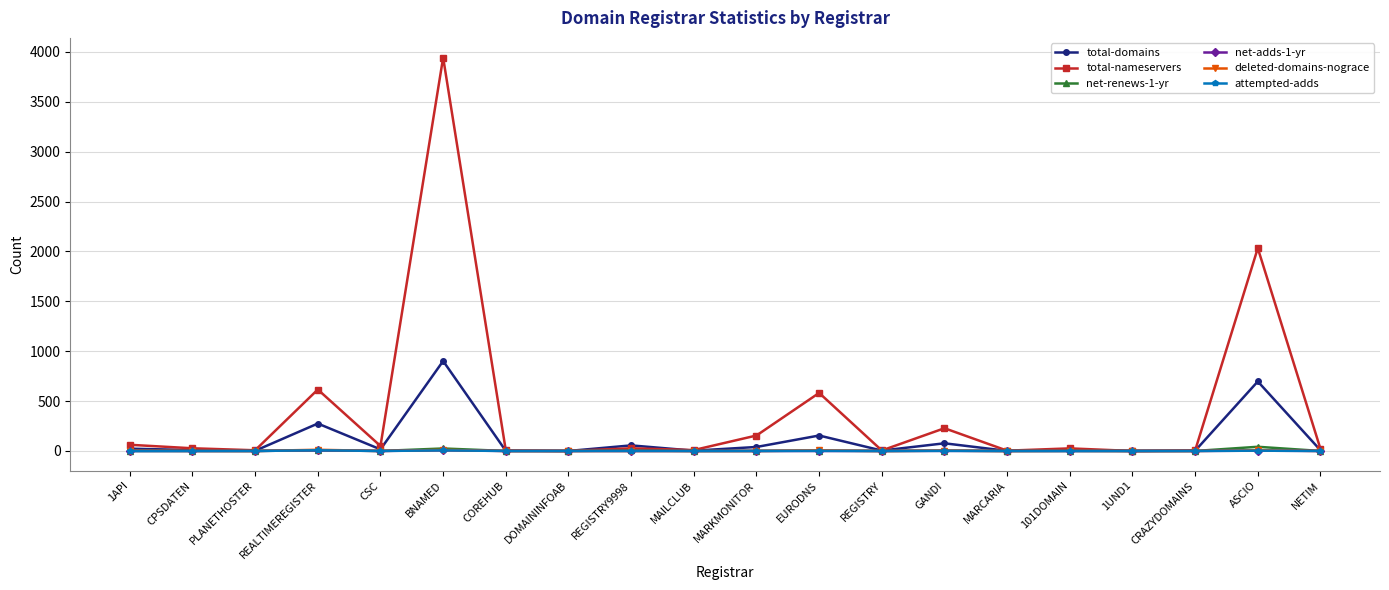

What is the highest value of the total-nameservers series?

3944